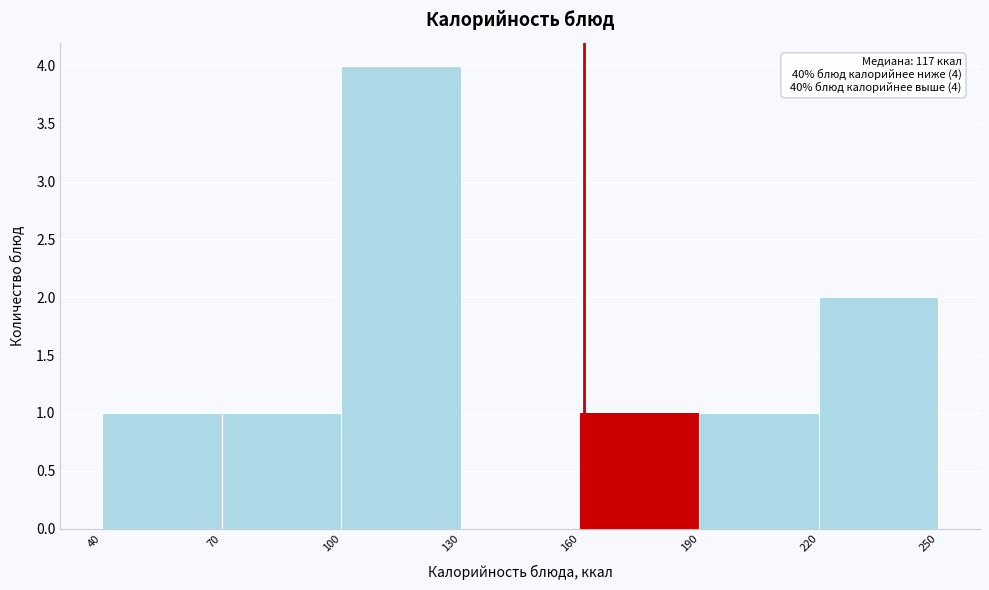

Over which range of the x-axis is the bar tallest?

100 to 130